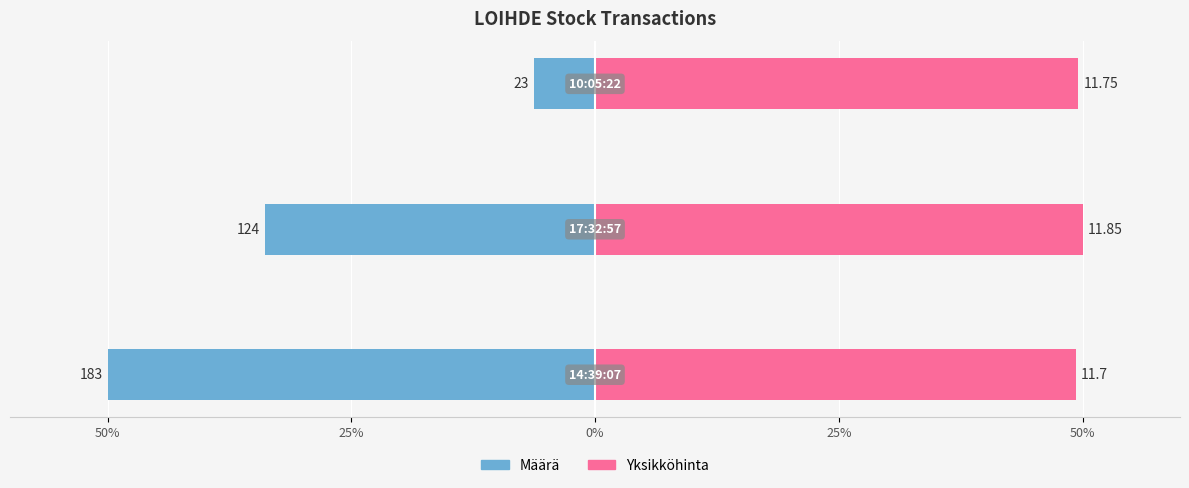

The value of Määrä at 50% is -31.6. True or false?

False